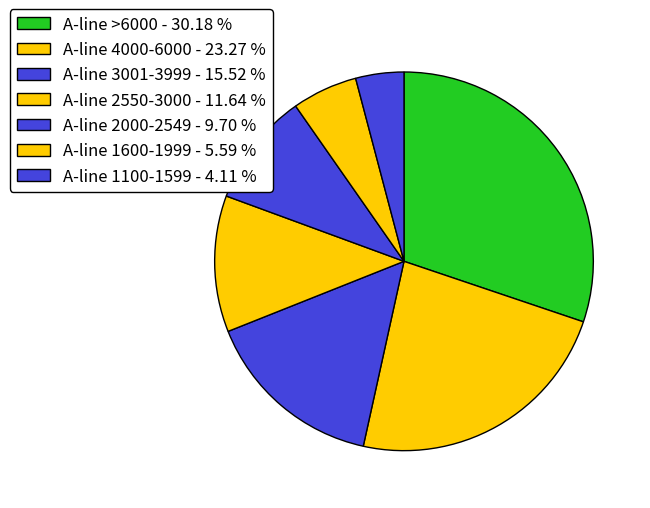

Is the sum of A-line >6000 and A-line 4000-6000 greater than half?

Yes